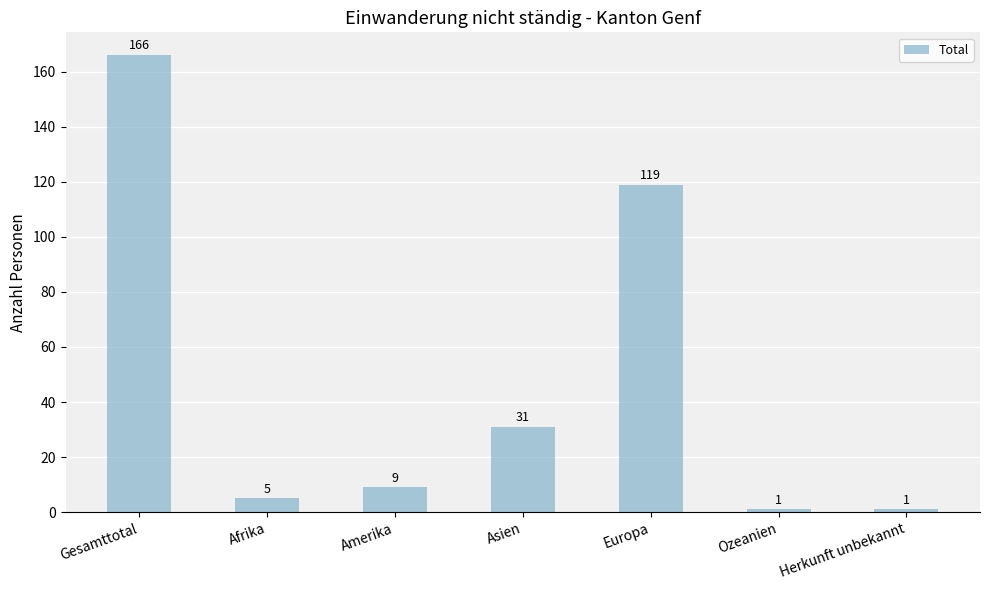

What is the difference between the values at Asien and Europa?

88